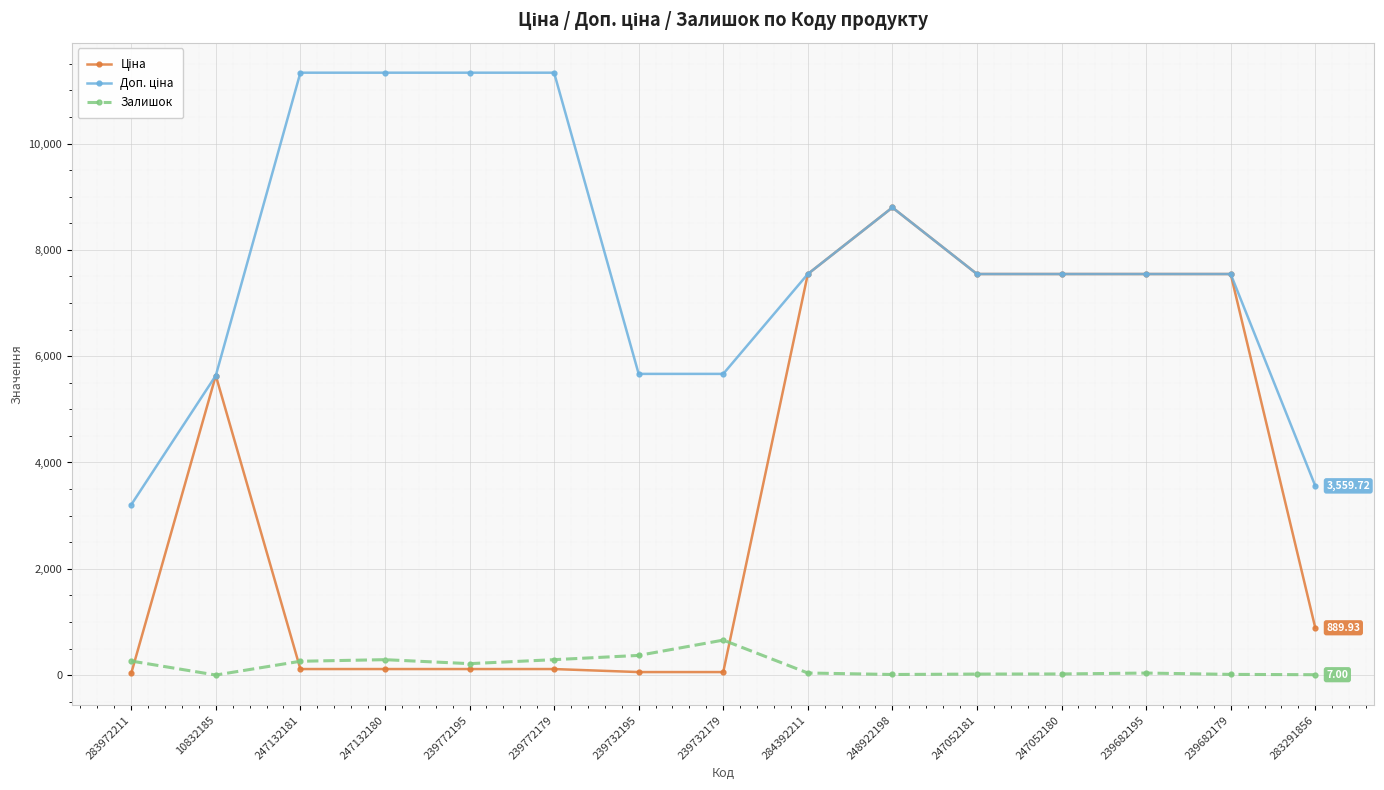

At which category is the sum across all series the highest?

248922198